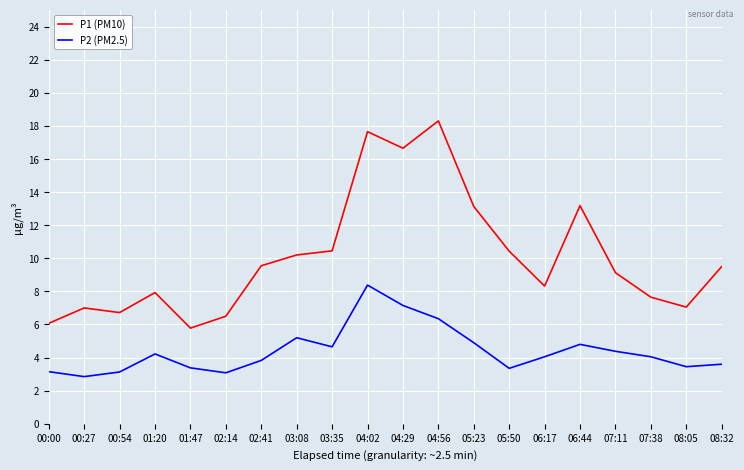

What are all the series names shown in the legend?

P1 (PM10), P2 (PM2.5)